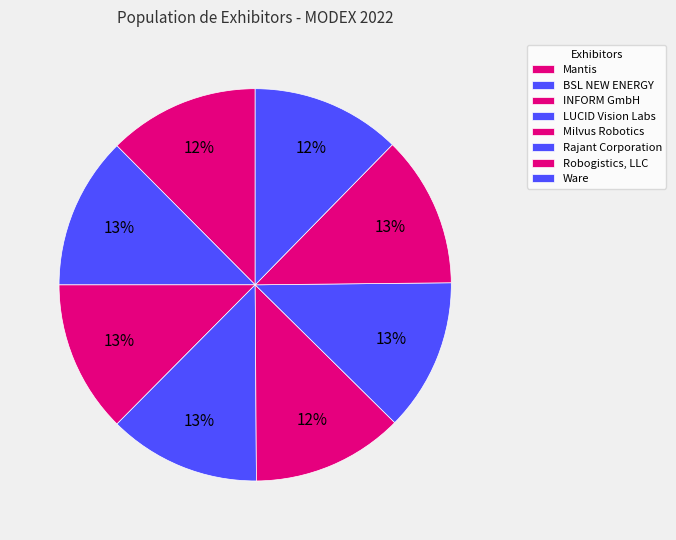

The Mantis slice represents 12% of the pie. True or false?

True